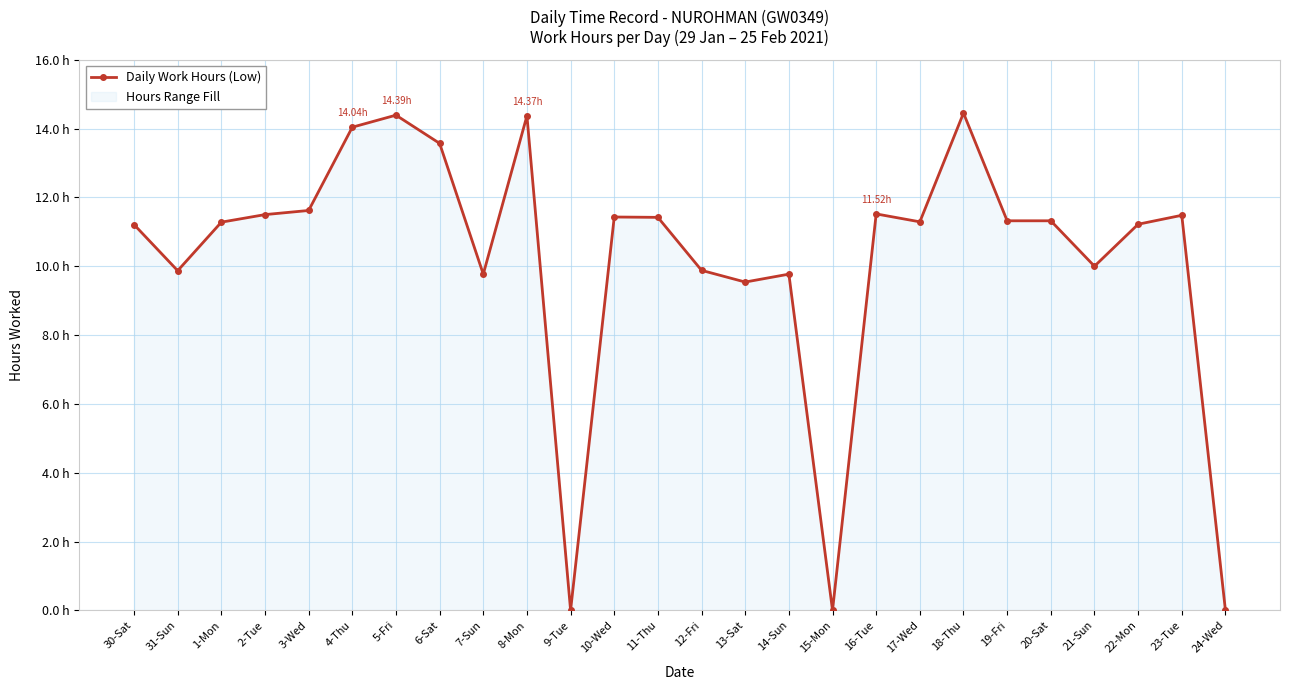

What is the maximum value shown in the chart?

14.4